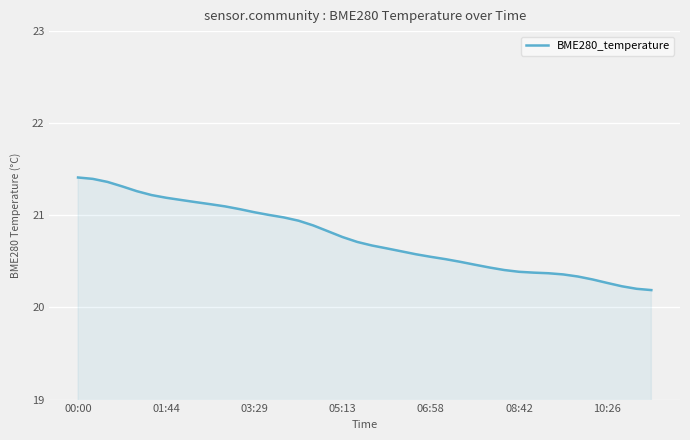

What is the difference between the maximum and minimum values?

1.2